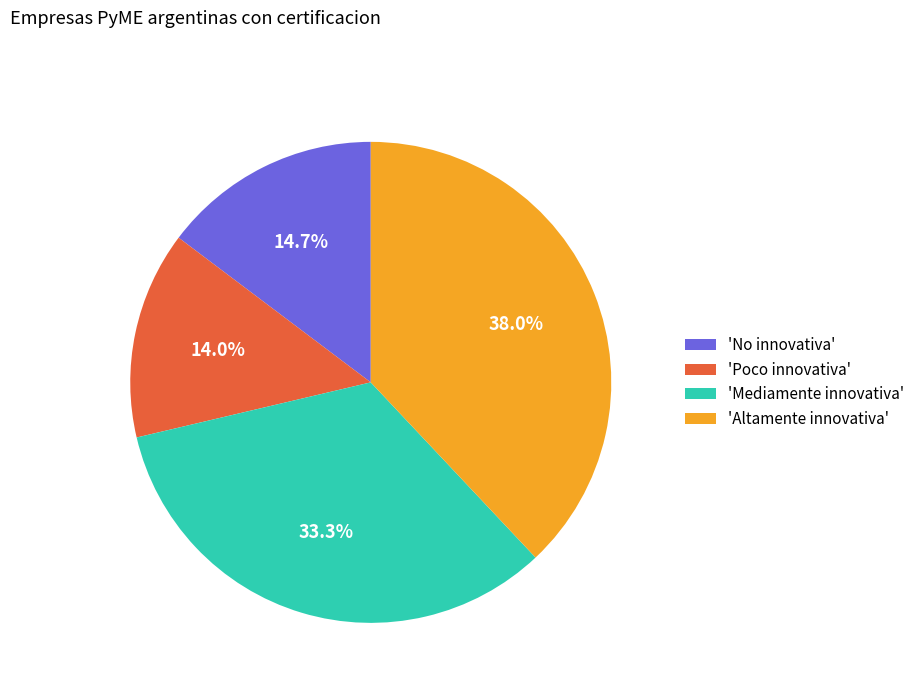

Combined, do 'Mediamente innovativa' and 'Altamente innovativa' account for over 50%?

Yes